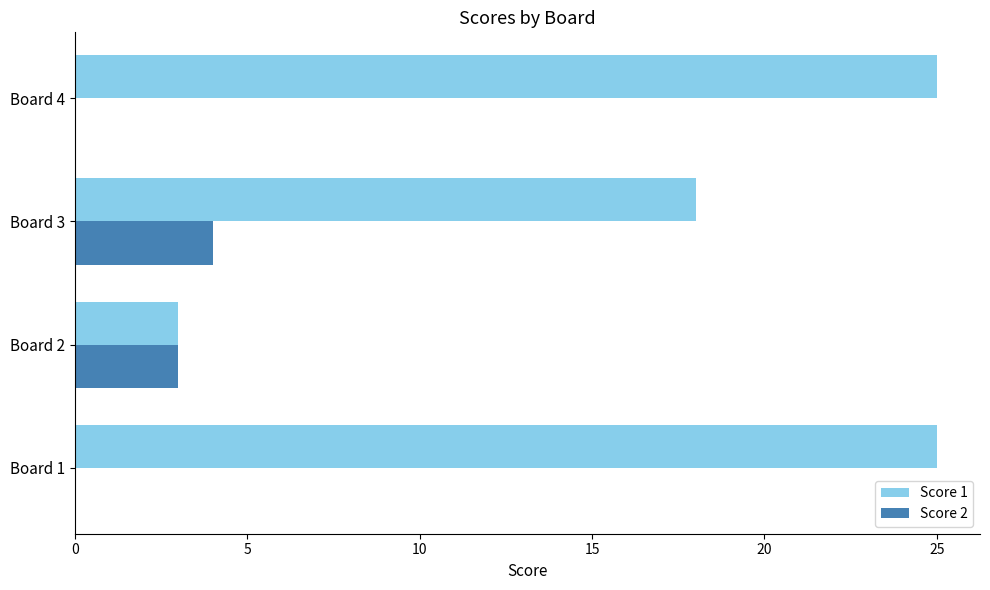

What is the sum of all Score 1 values?

71